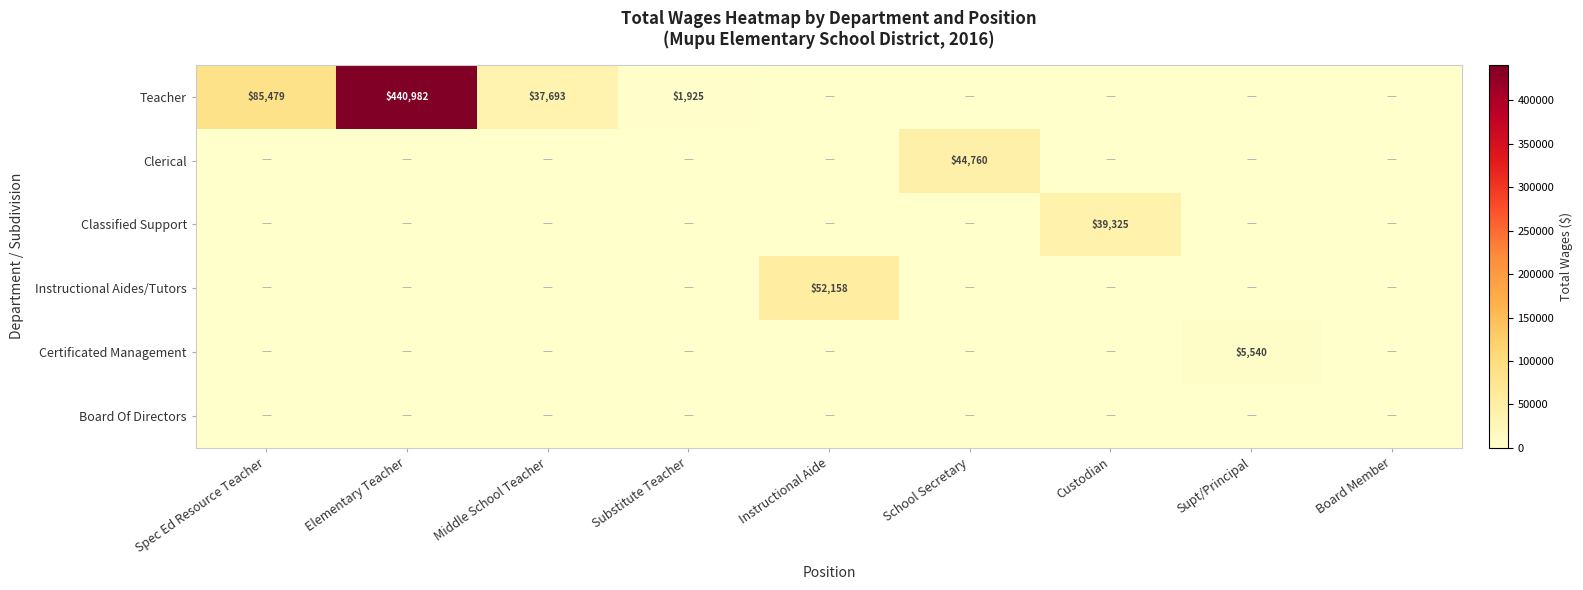

The Teacher series shows 440982 at Elementary Teacher. True or false?

True